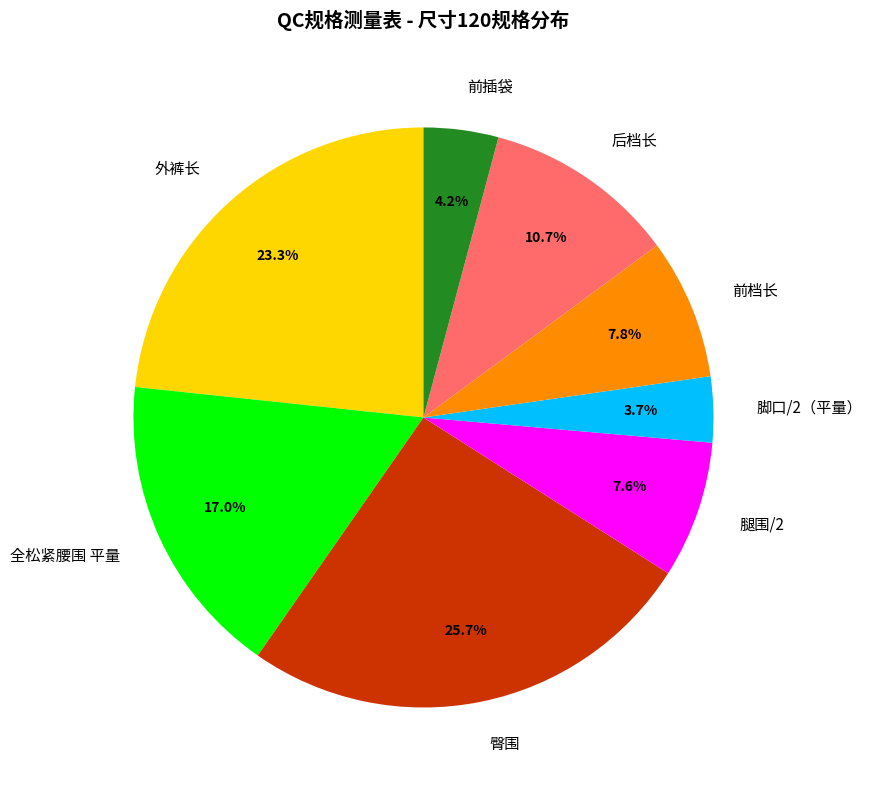

How many slices are in this pie chart?

8